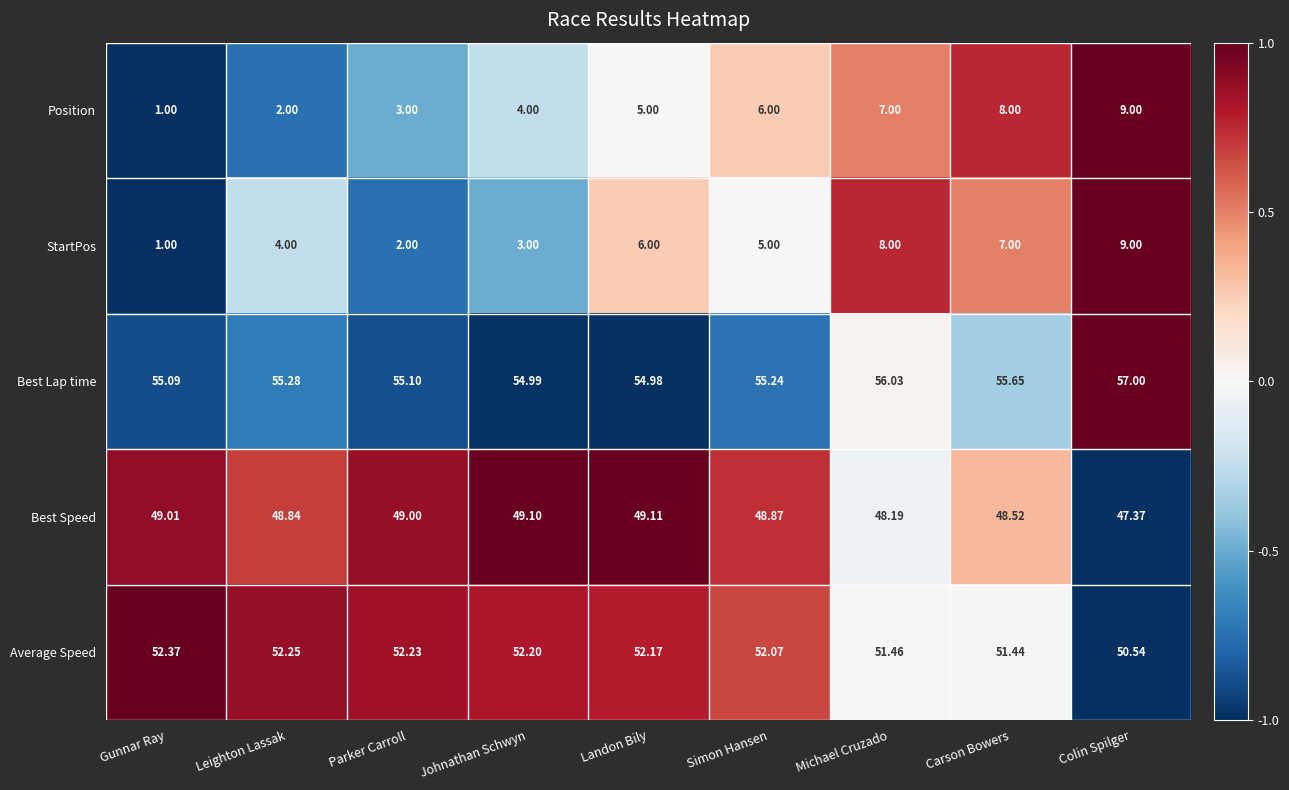

What is the total value across all series at Landon Bily?

167.3